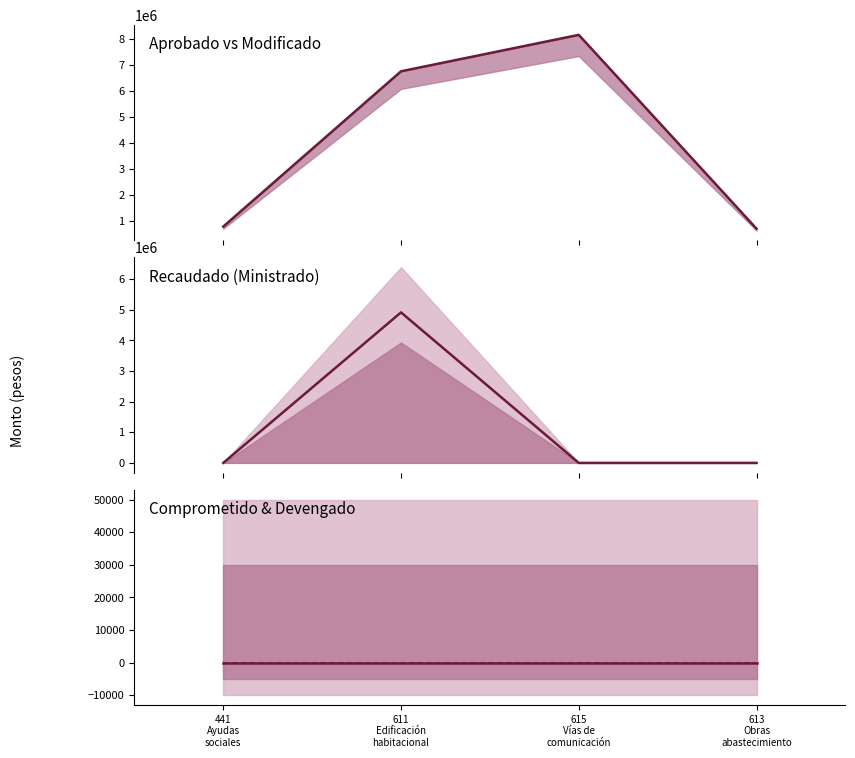

Where does the Aprobado (line) series first go above 6751370?

615
Vías de
comunicación